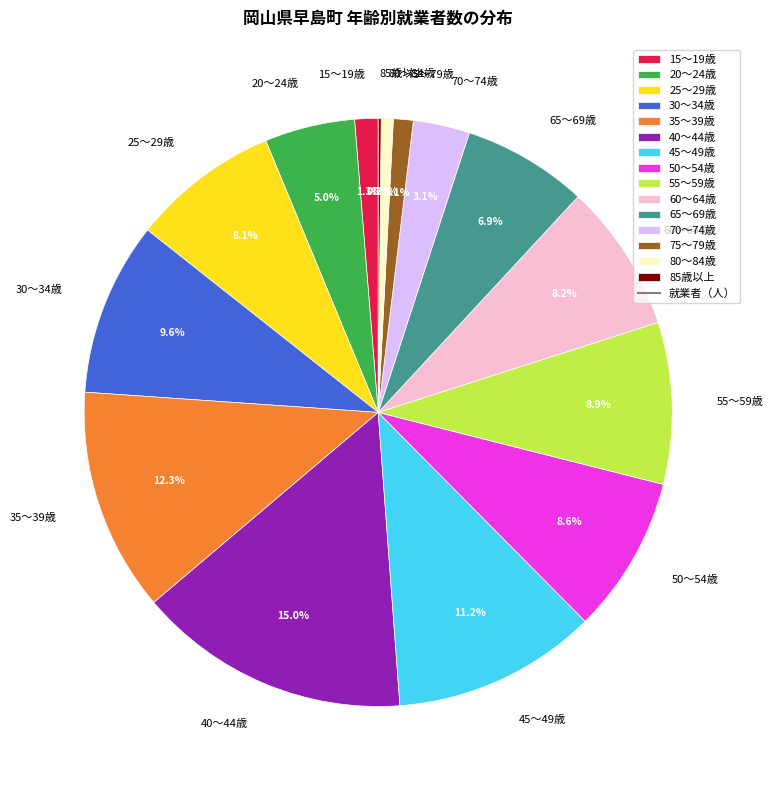

To the nearest percent, what is the difference between the largest and smallest slice percentages?

15%